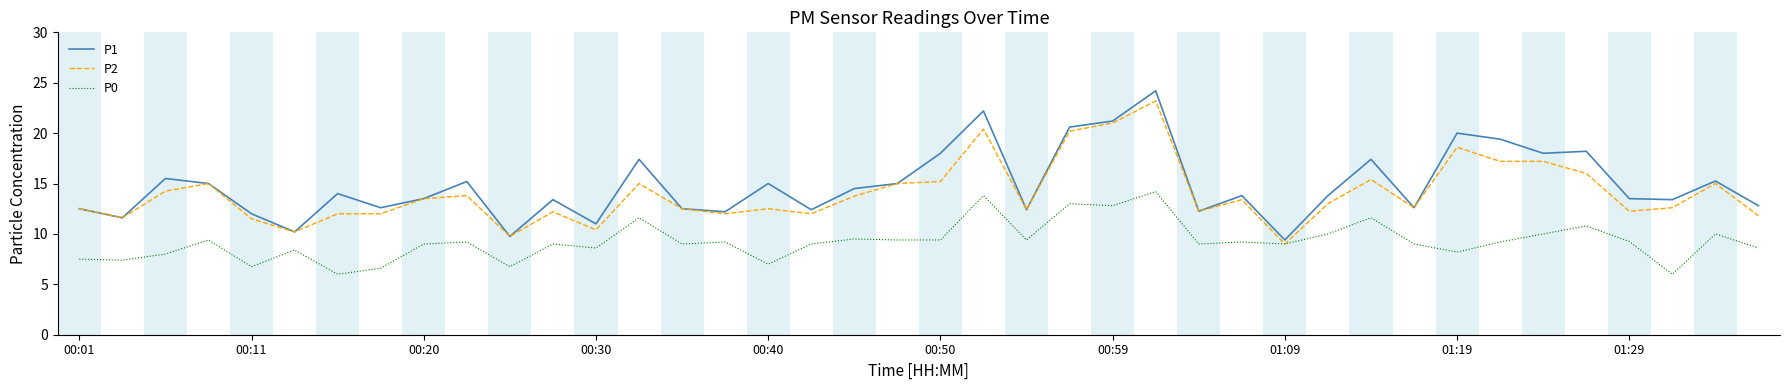

What is the smallest value displayed?

6.0